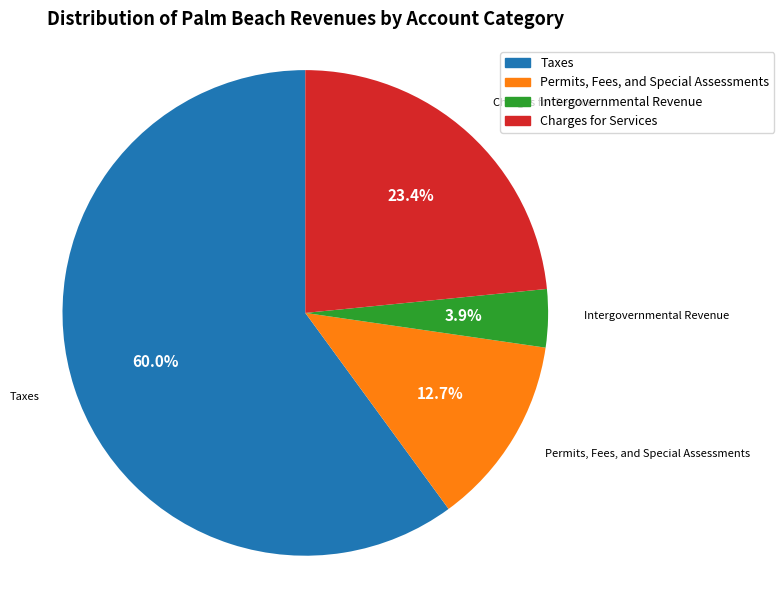

To the nearest percent, what is the combined percentage of Permits, Fees, and Special Assessments and Charges for Services?

36%